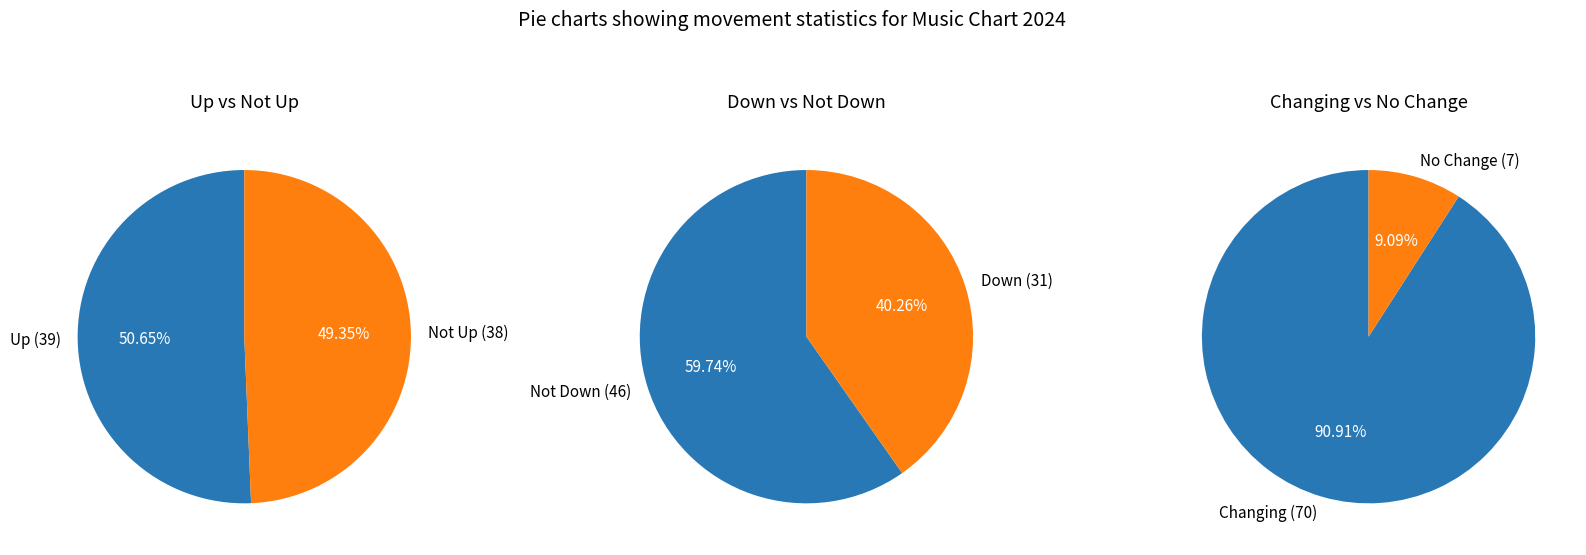

Between up and -, which is larger?

up